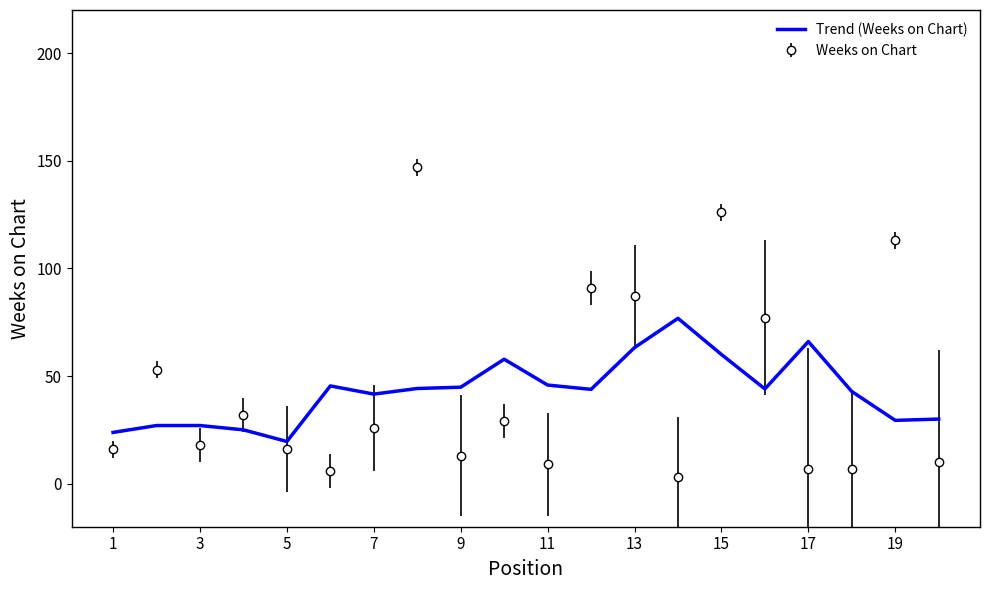

How many intersections are there between Trend (Weeks on Chart) and Weeks on Chart?

12